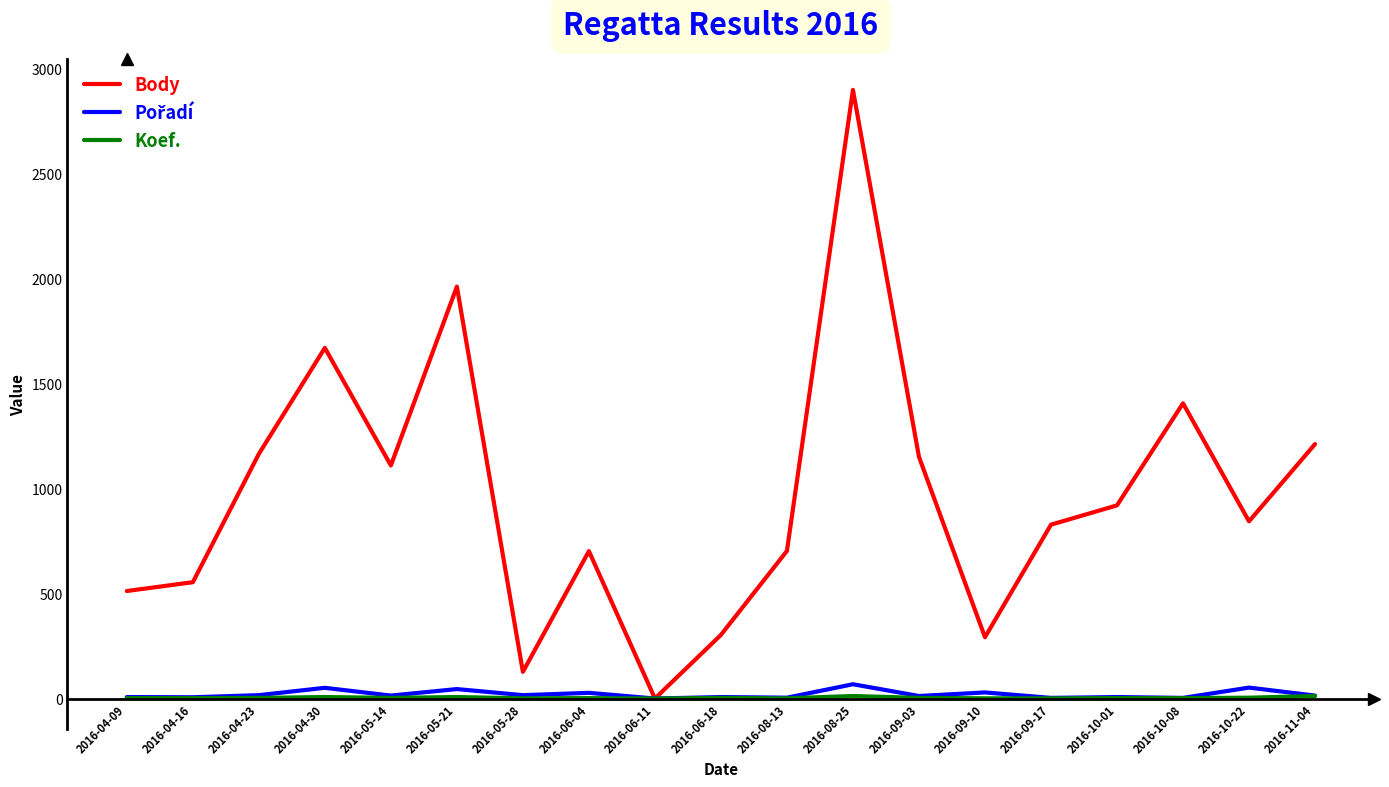

Which series has the widest spread of values?

Body